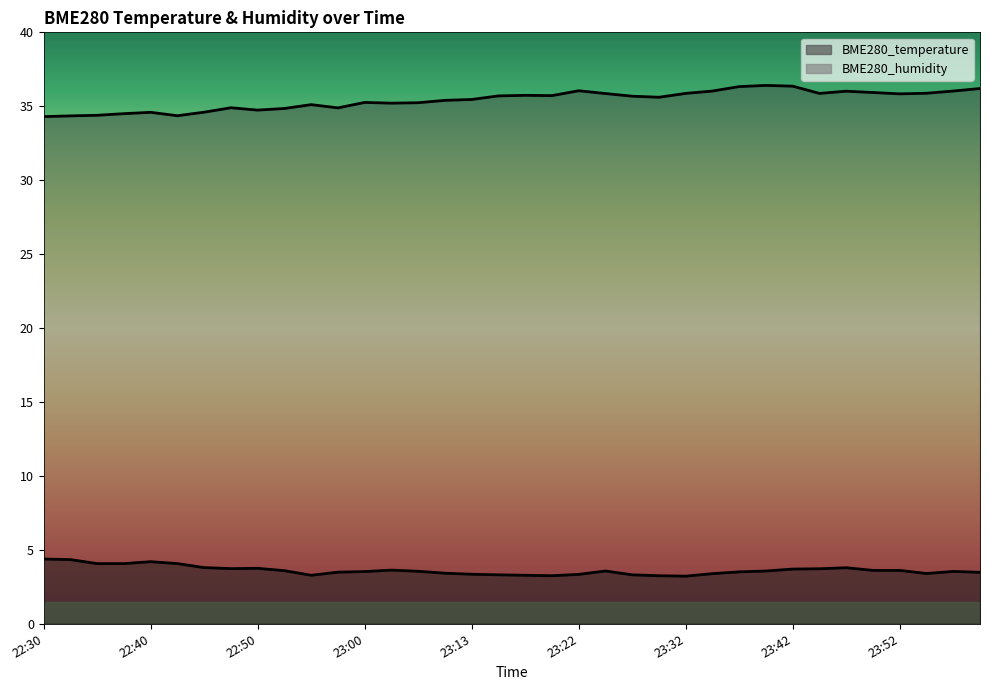

At which label is BME280_humidity closest to 35?

22:48